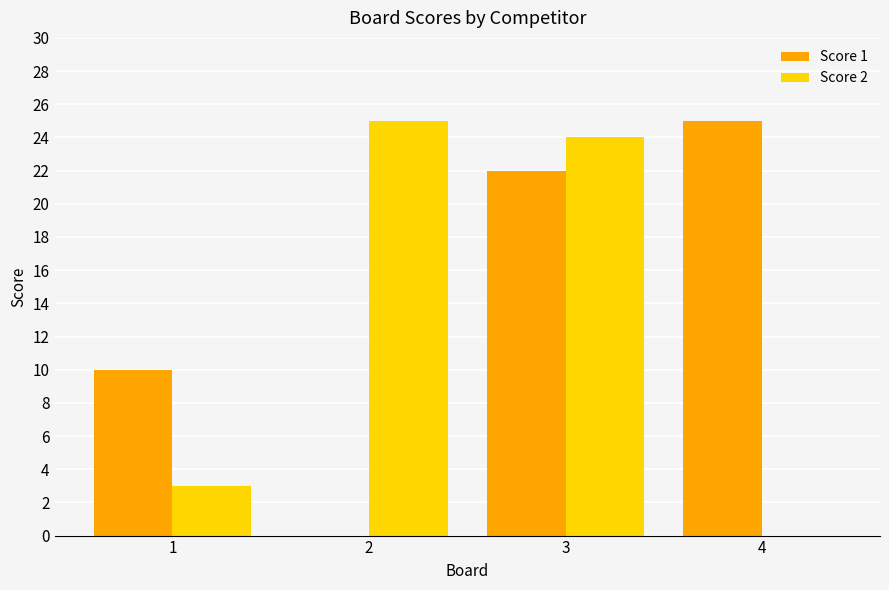

What is the sum of all Score 2 values?

52